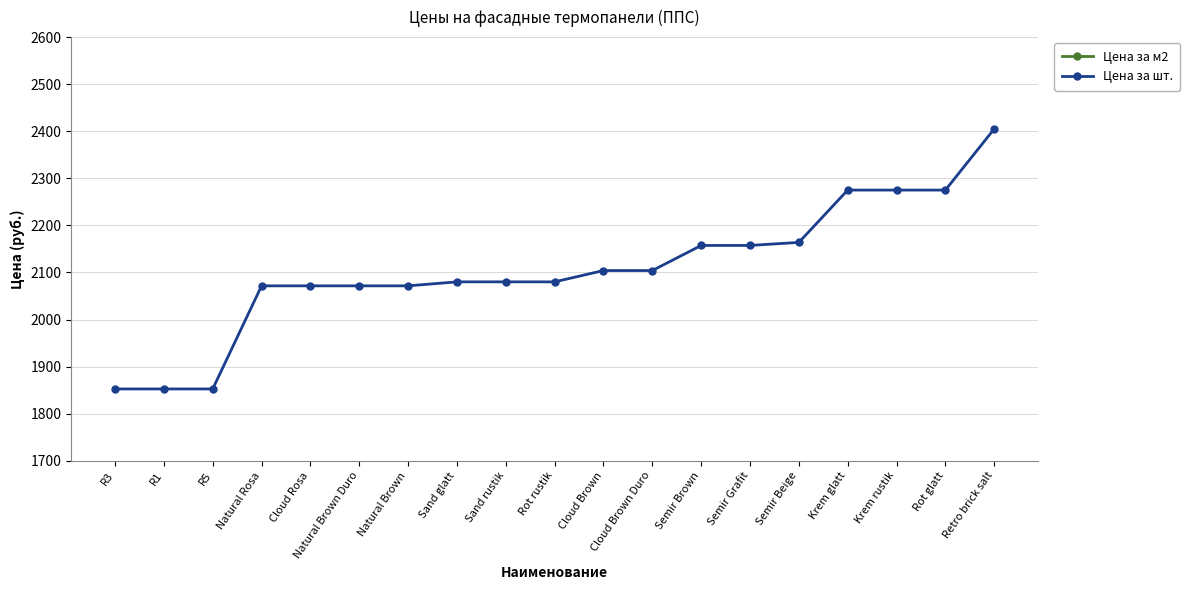

At how many categories does at least one series exceed 2558?

19